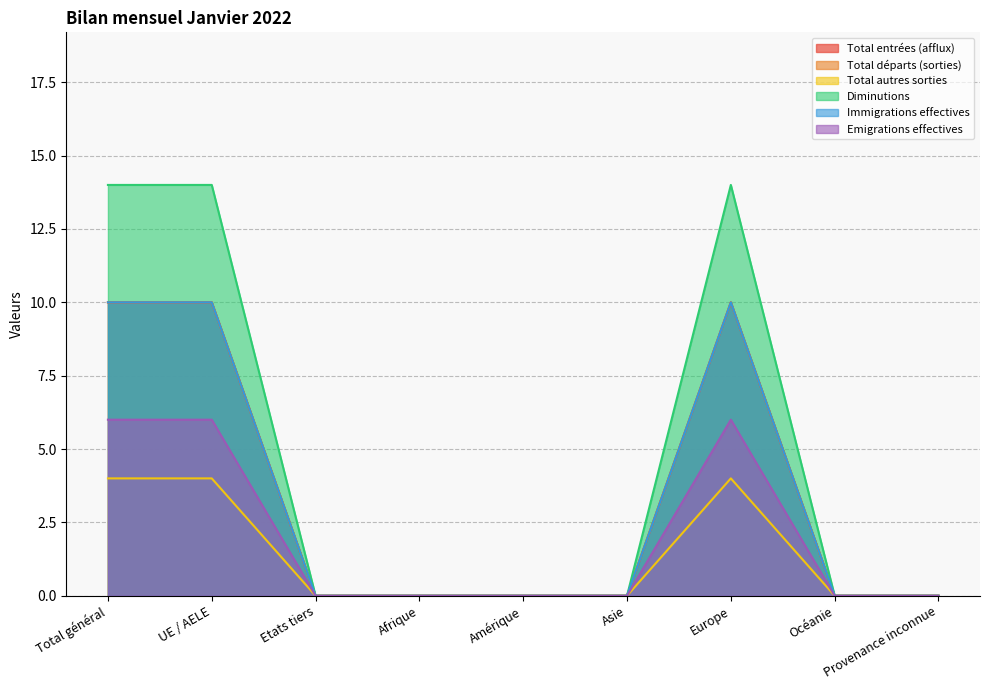

True or false: Immigrations effectives and Diminutions cross at least once.

False